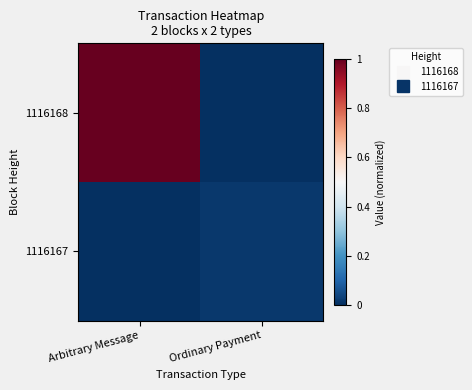

Reading right to left, extract all data points from this chart.

1116168: Ordinary Payment=0.0	Arbitrary Message=1.0
1116167: Ordinary Payment=0.0	Arbitrary Message=0.0